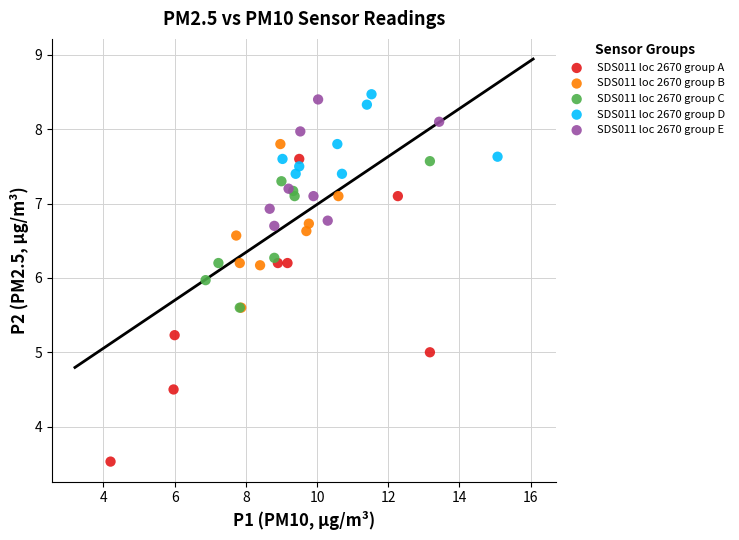

Which series has the widest spread of Y values?

SDS011 loc 2670 group A